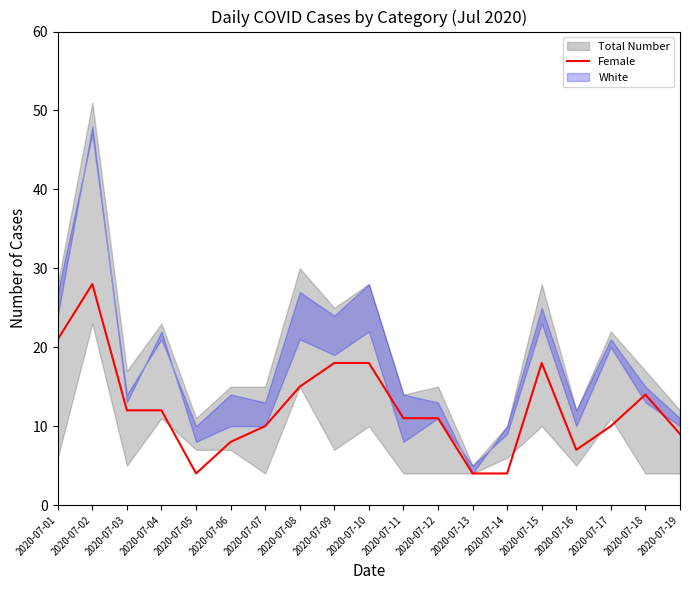

What is the average value?

12